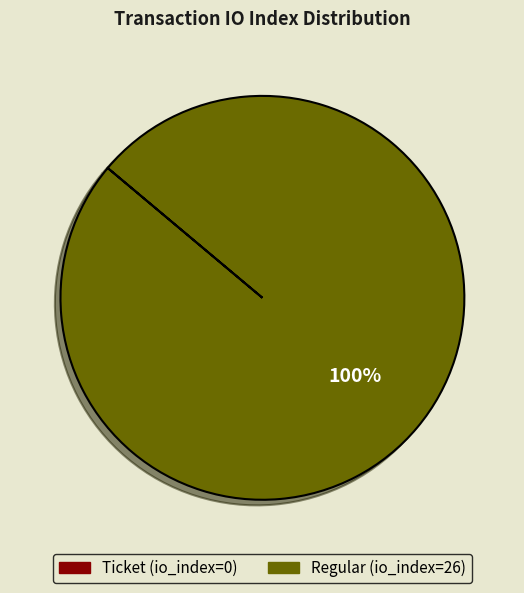

To the nearest percent, what is the difference between the largest and smallest slice percentages?

100%